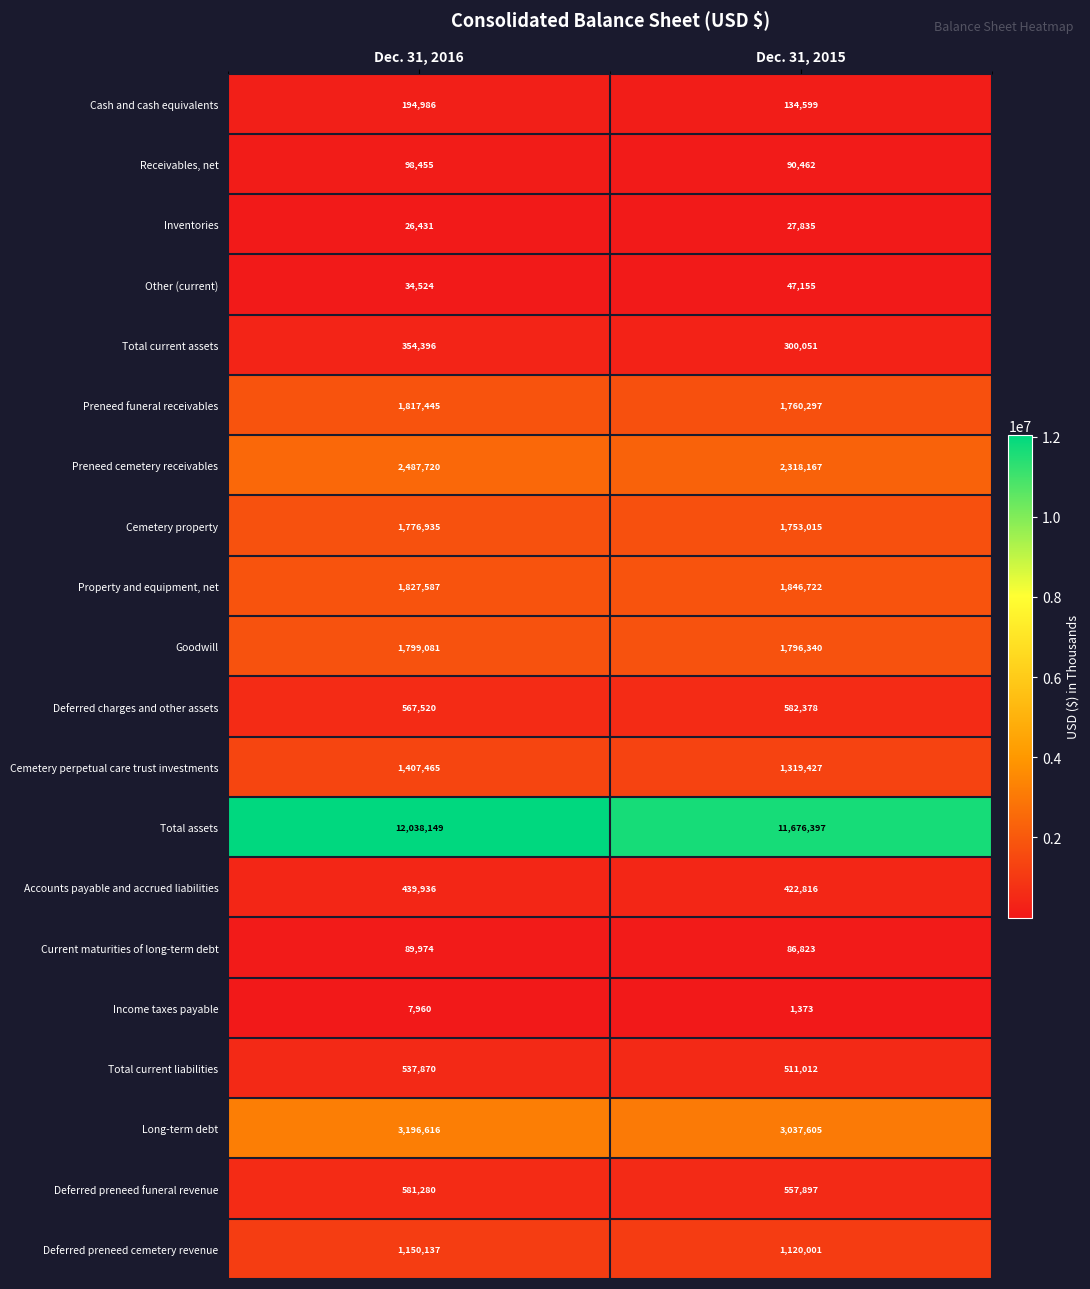

What is the difference between the Accounts payable and accrued liabilities values at Dec. 31, 2016 and Dec. 31, 2015?

17120